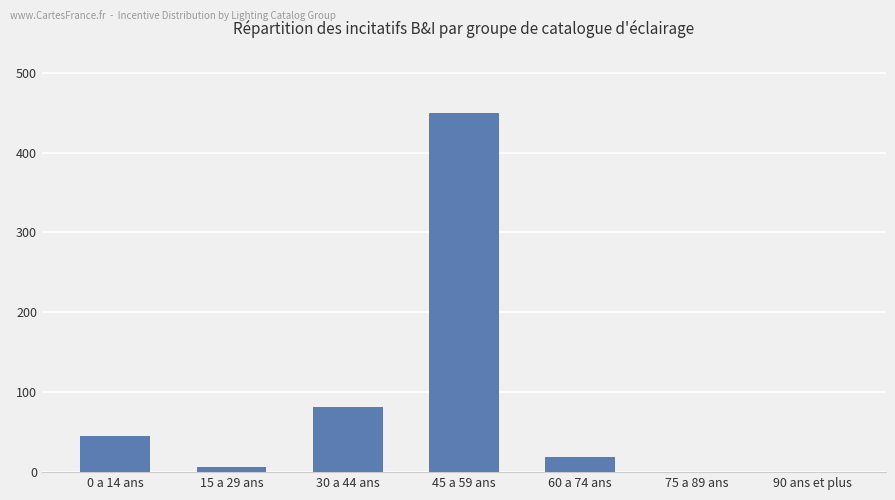

What is the sum of all values?

602.5